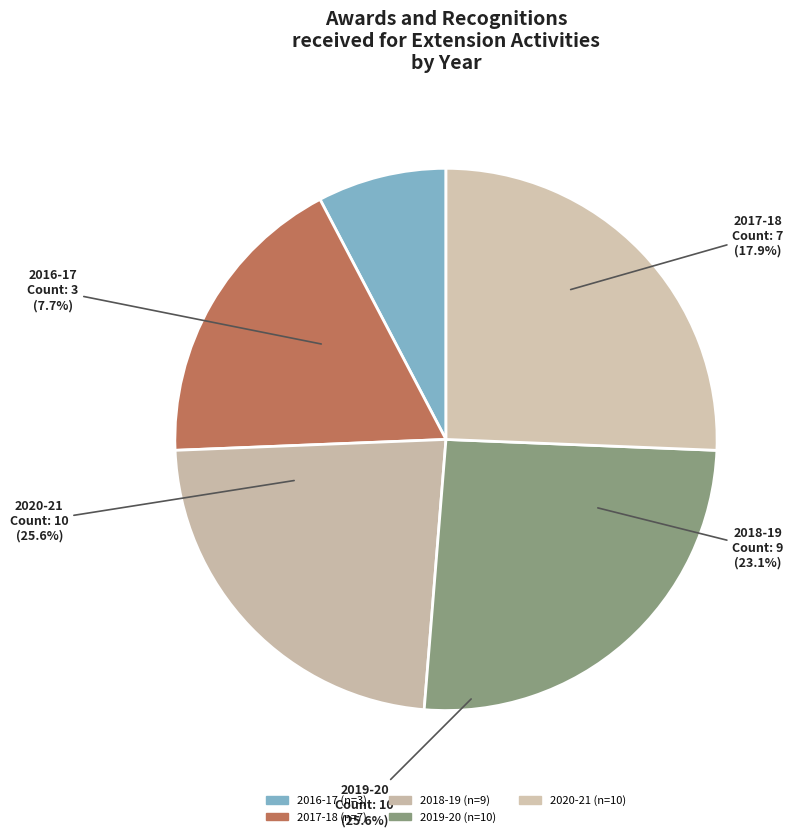

Approximately how many times larger is the value at 2020-21 compared to 2016-17?

3.3